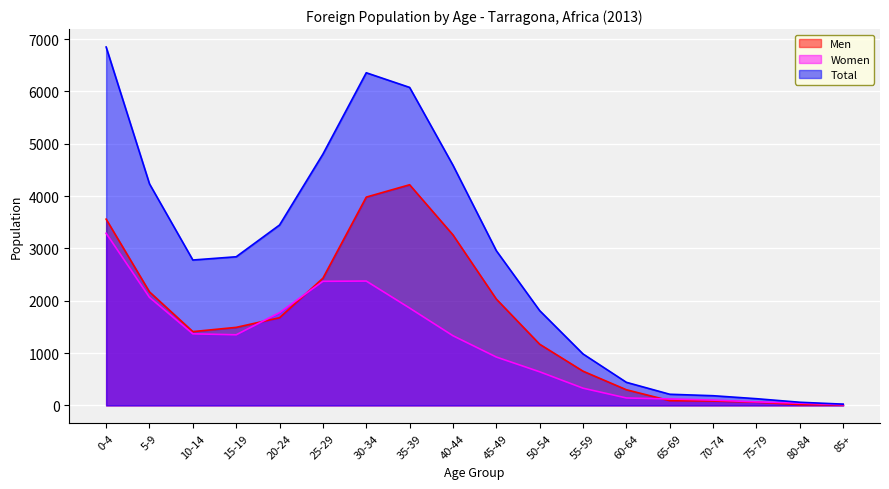

What is the value of the Men point at the 6th from the left?

2430